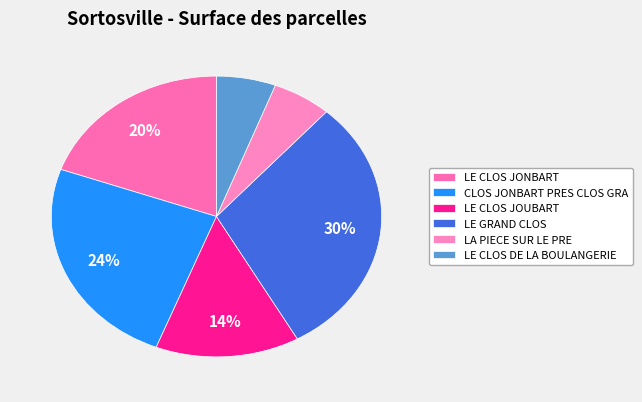

The LA PIECE SUR LE PRE slice represents 13% of the pie. True or false?

False